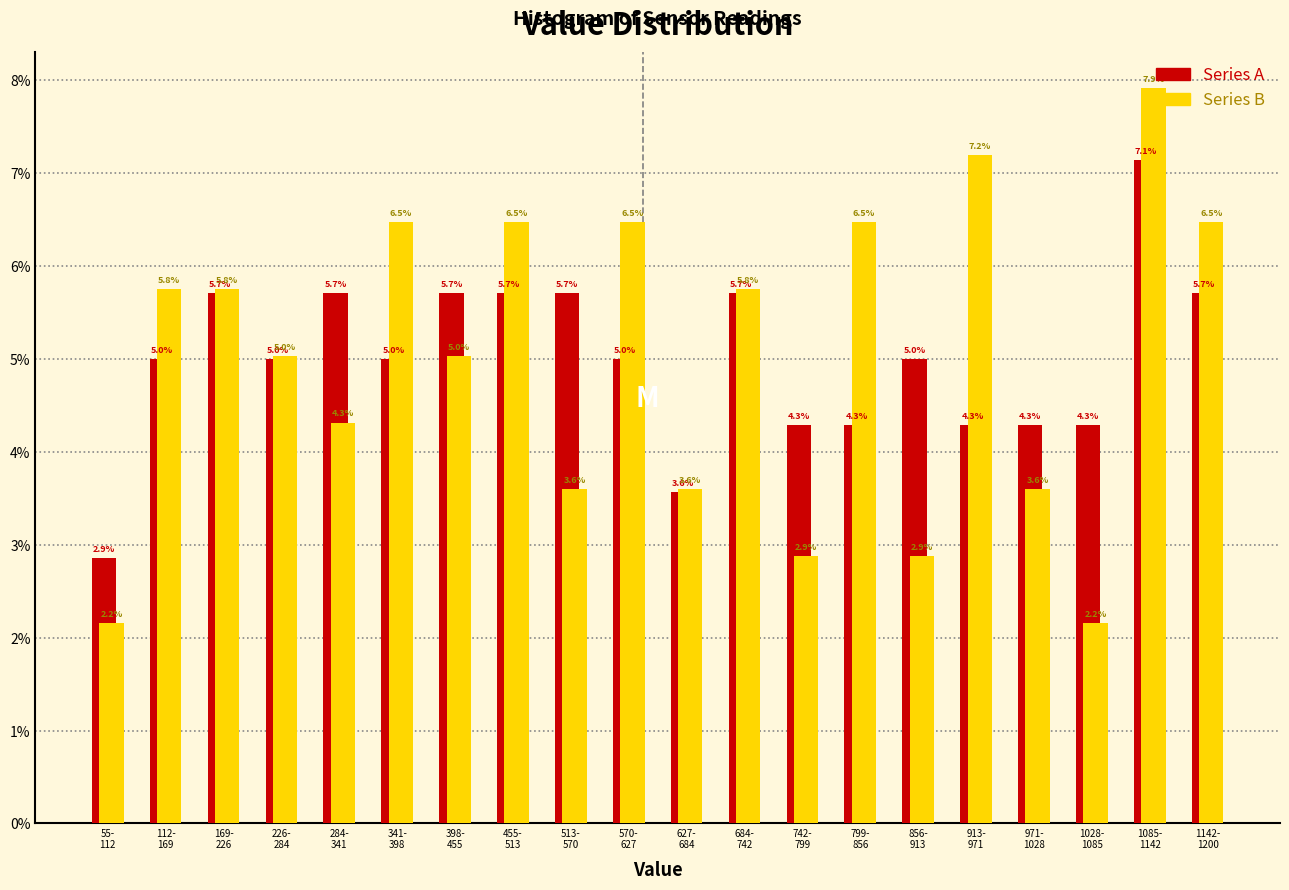

Reading left to right, transcribe all the data shown in this chart.

Series A: 2.9	5.0	5.7	5.0	5.7	5.0	5.7	5.7	5.7	5.0	3.6	5.7	4.3	4.3	5.0	4.3	4.3	4.3	7.1	5.7
Series B: 2.2	5.8	5.8	5.0	4.3	6.5	5.0	6.5	3.6	6.5	3.6	5.8	2.9	6.5	2.9	7.2	3.6	2.2	7.9	6.5